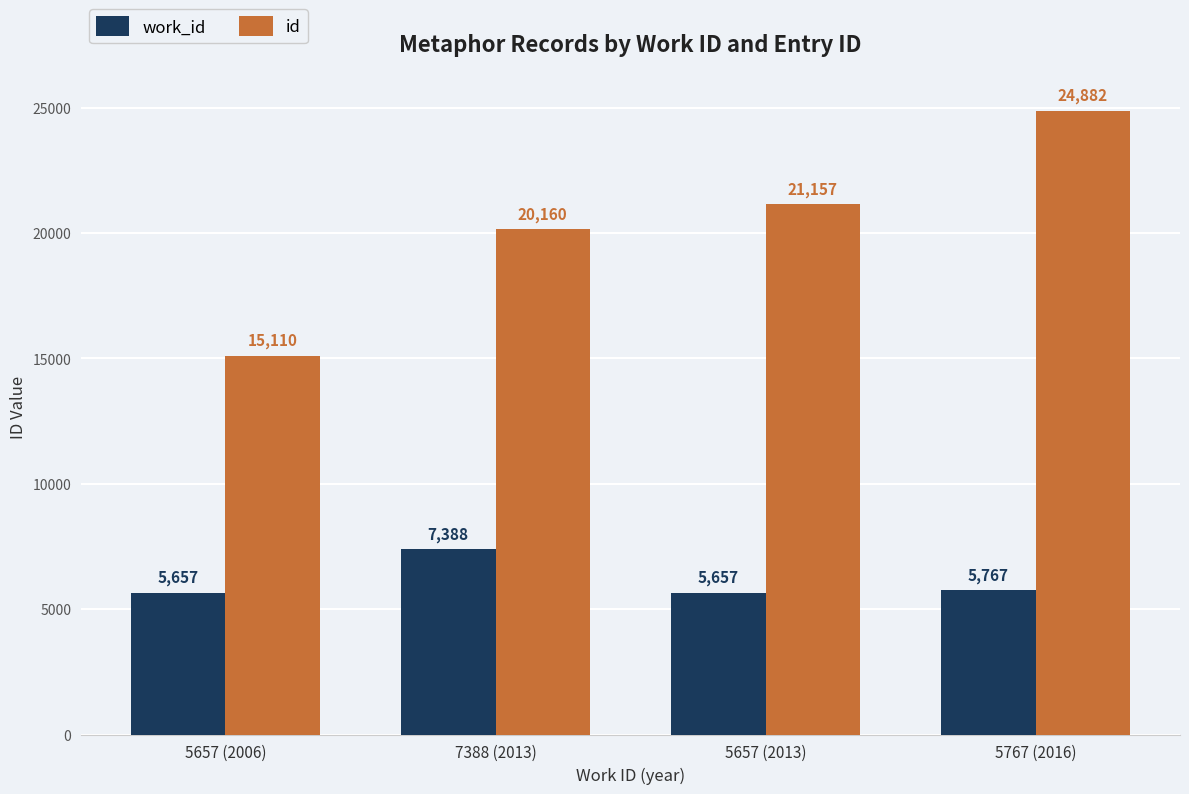

The work_id series shows 5767 at 5767 (2016). True or false?

True